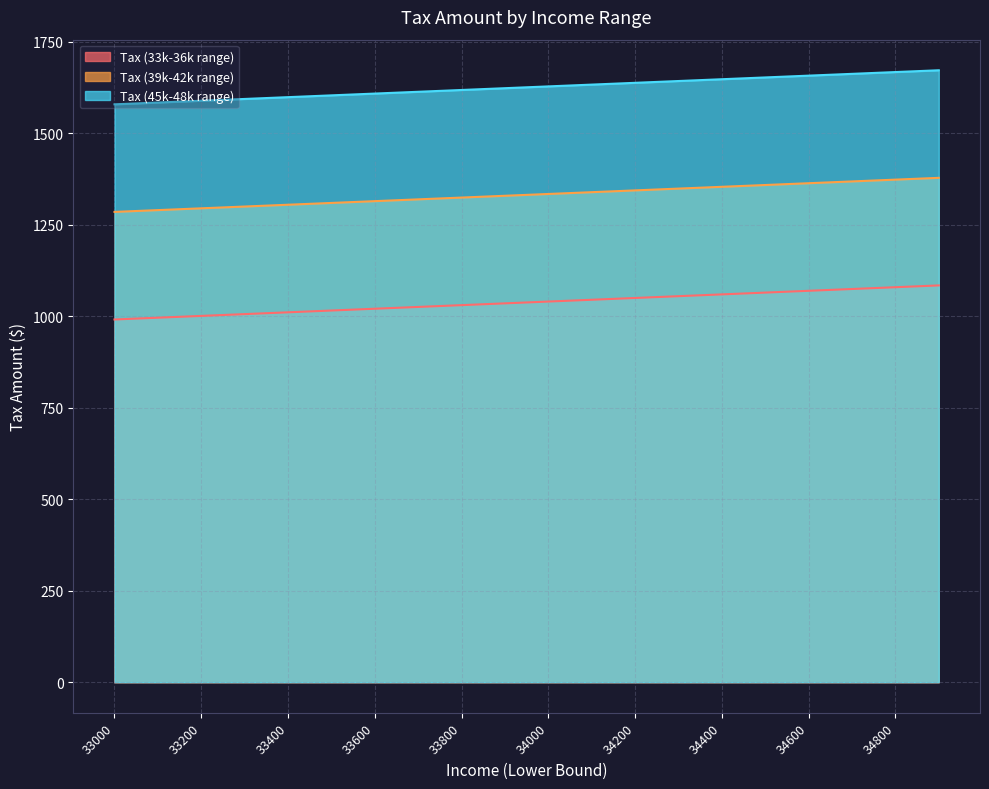

Which series has the largest total across all categories?

Tax (45k-48k range)